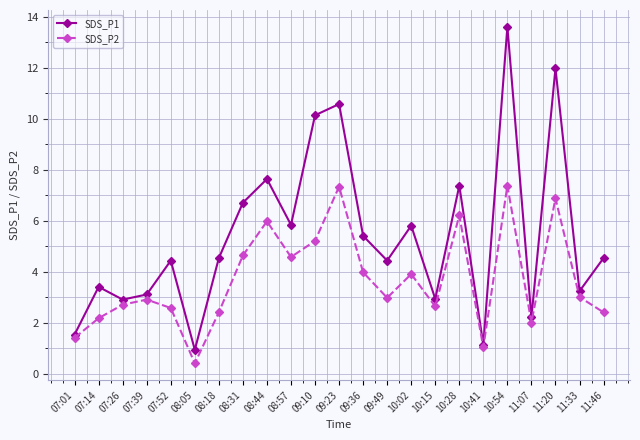

Is the value of SDS_P1 at 07:52 greater than the value of SDS_P2 at 11:07?

Yes